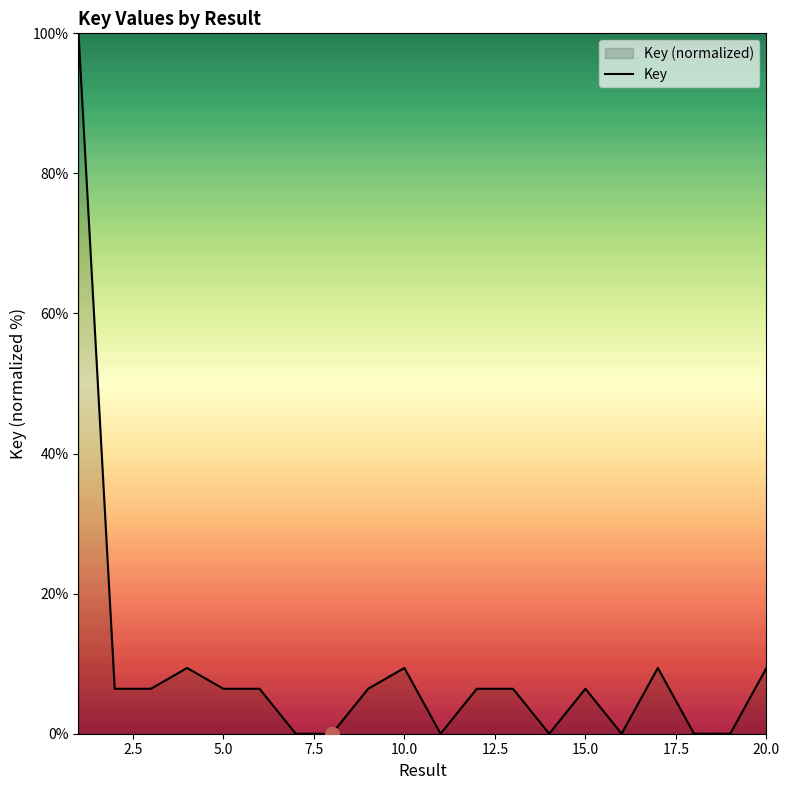

How many interior local valleys (lower than both neighbors) does the data have?

6